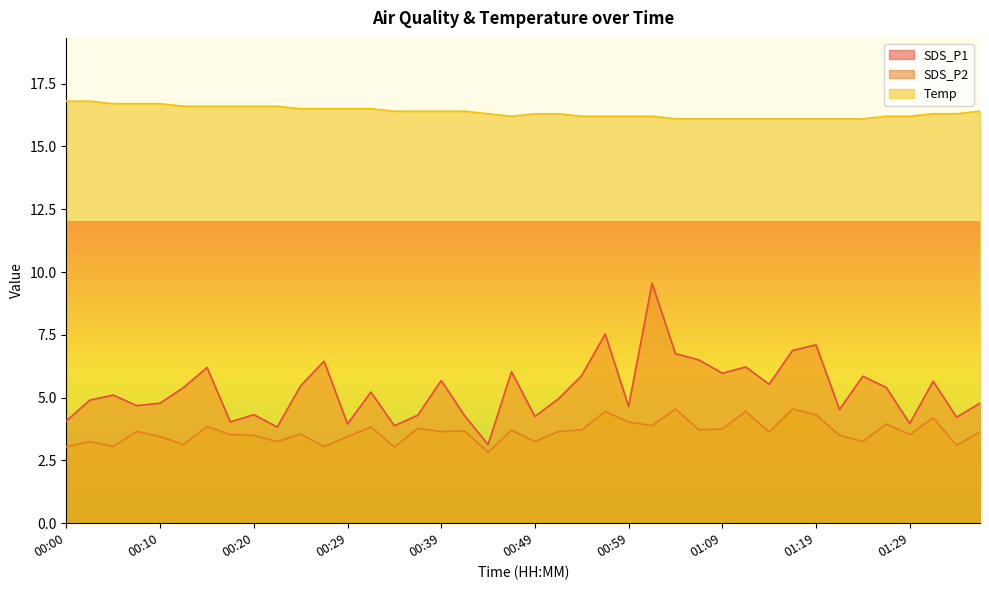

What are all the series names shown in the legend?

SDS_P1, SDS_P2, Temp